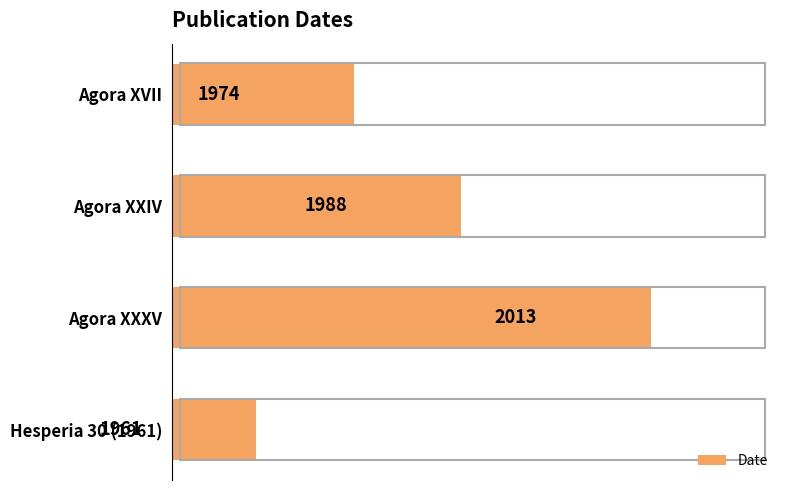

True or false: the data shows 1961 at Hesperia 30 (1961).

True